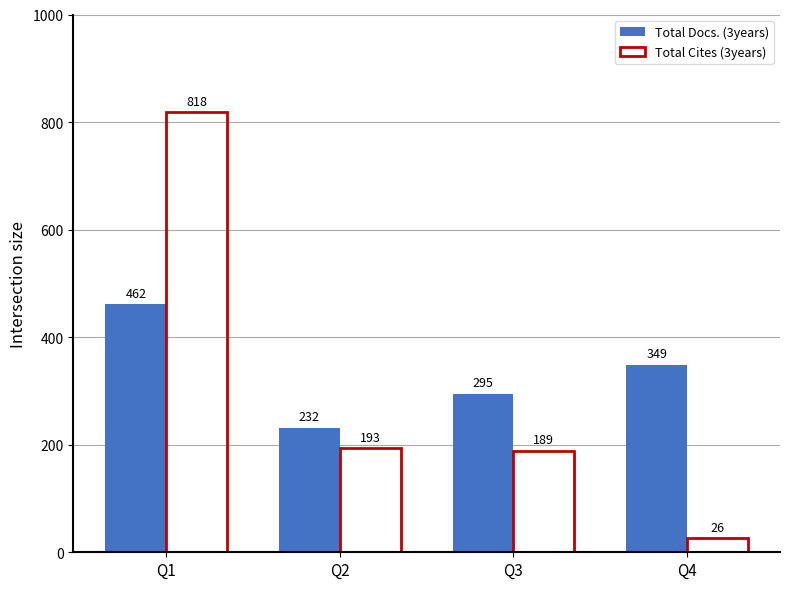

Reading right to left, list all the values displayed in this chart.

Total Docs. (3years): Q4=349	Q3=295	Q2=232	Q1=462
Total Cites (3years): Q4=26	Q3=189	Q2=193	Q1=818